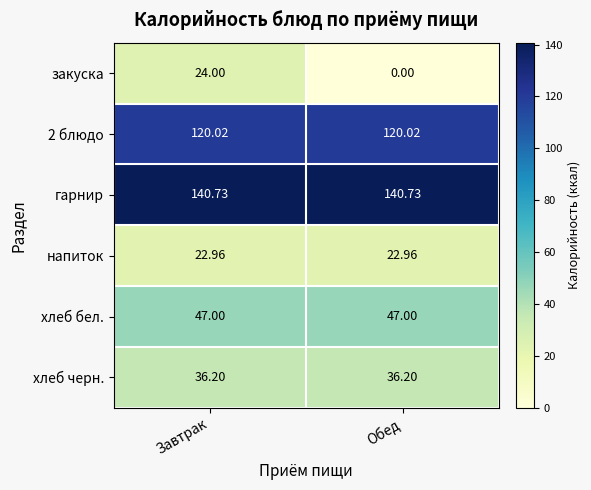

Is the value of закуска at Завтрак greater than the value of 2 блюдо at Завтрак?

No